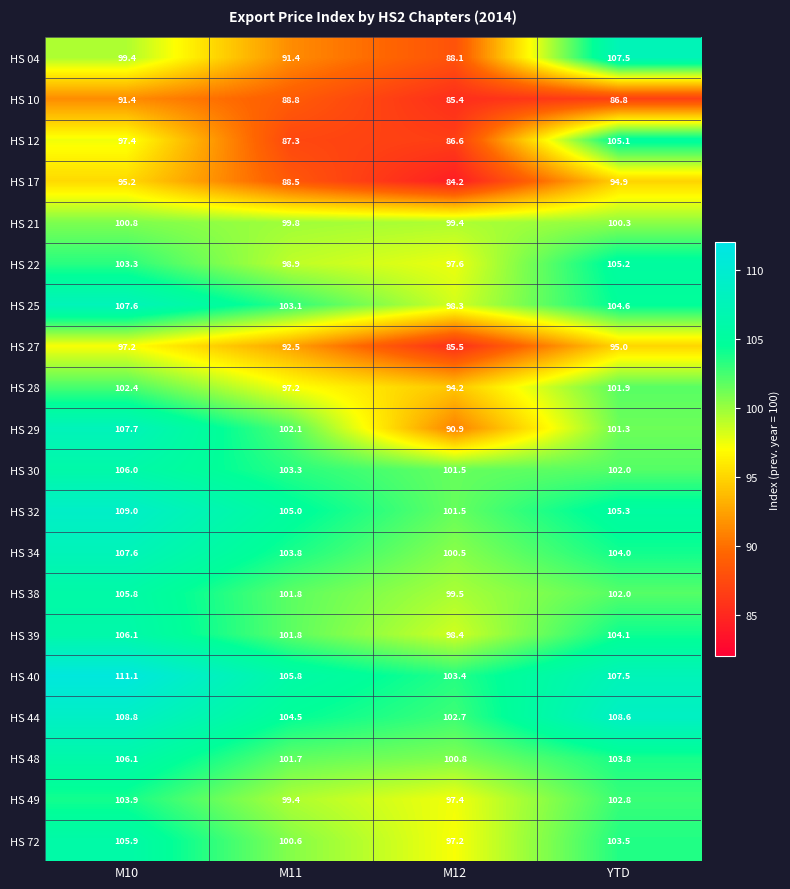

Which series has the widest spread of values?

HS 04